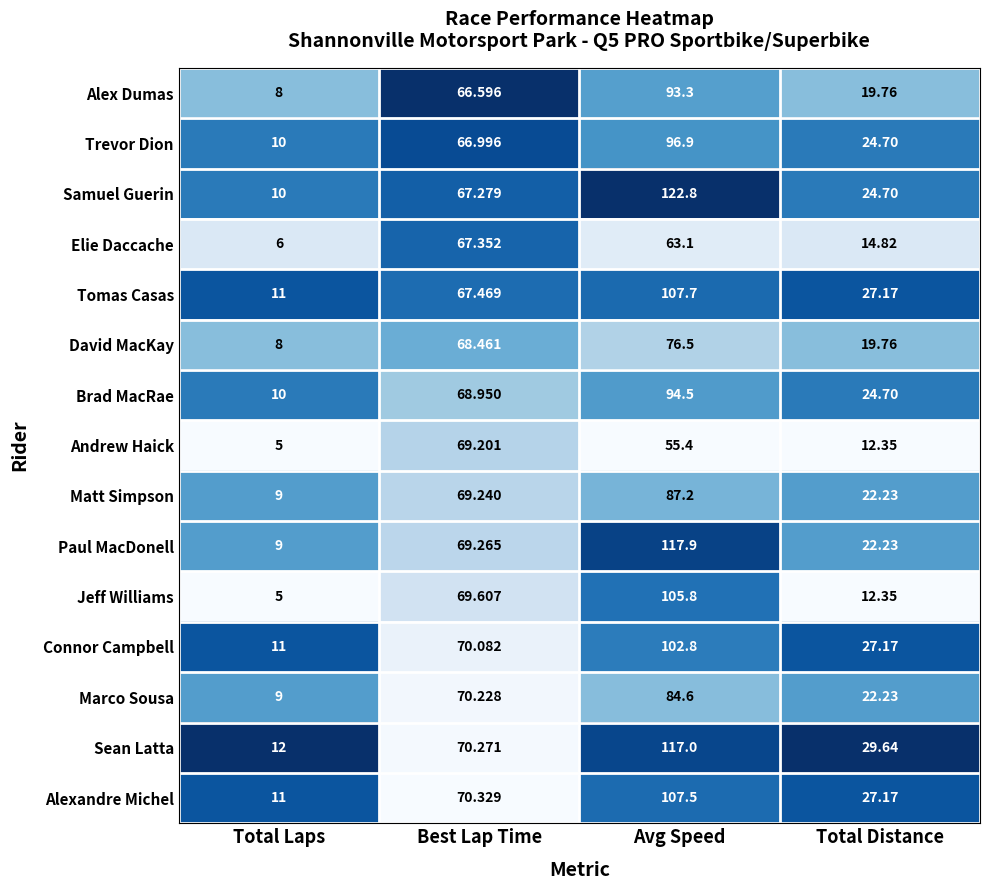

Is the value of Connor Campbell at Total Laps greater than the value of Samuel Guerin at Best Lap Time?

No